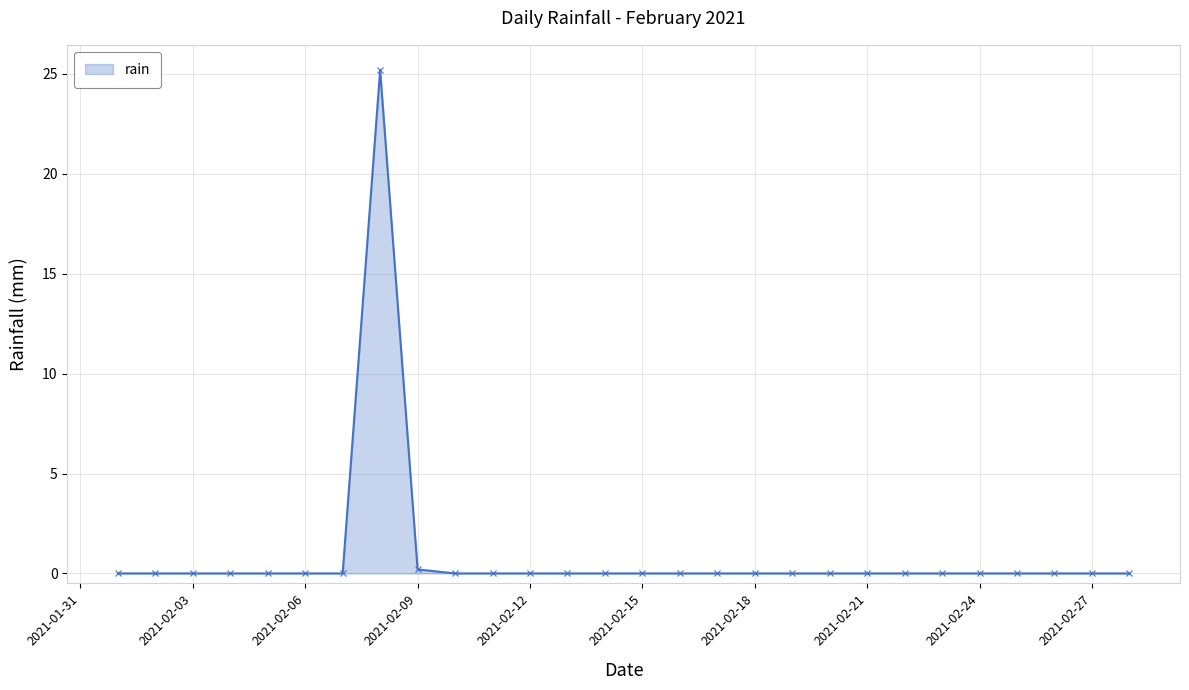

What is the maximum value shown in the chart?

25.2